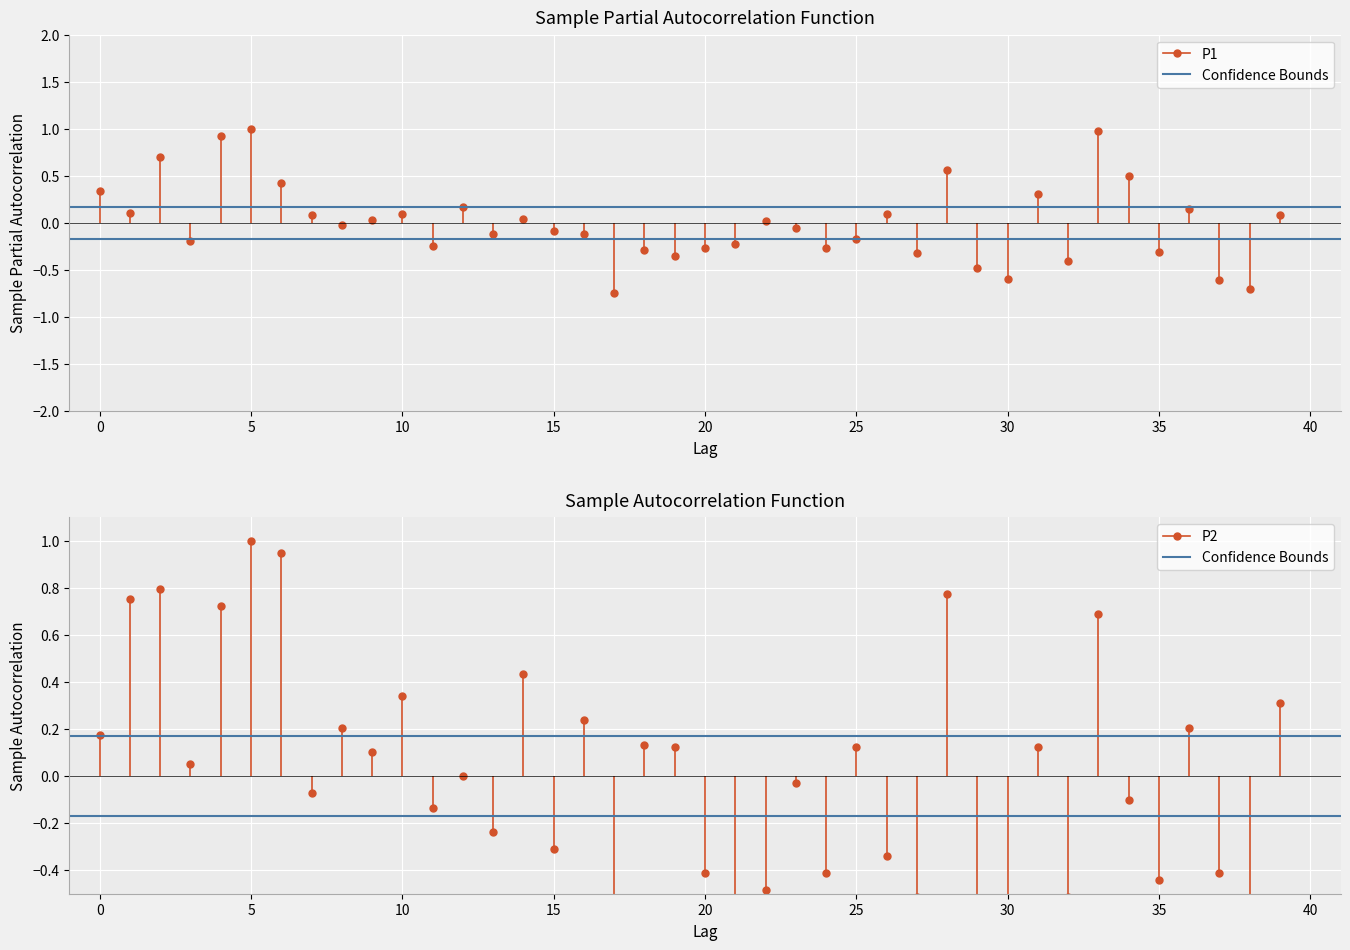

After their last crossing, which series has the higher values: P2 or P1?

P2